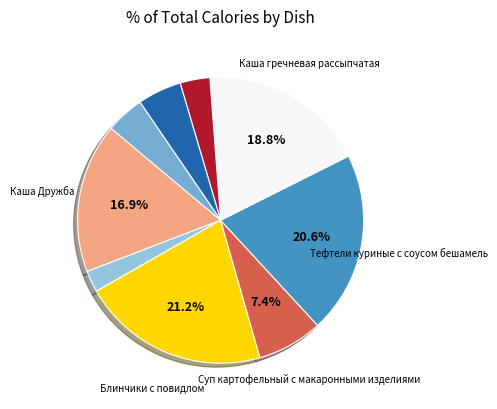

Is there a majority slice in this chart?

No